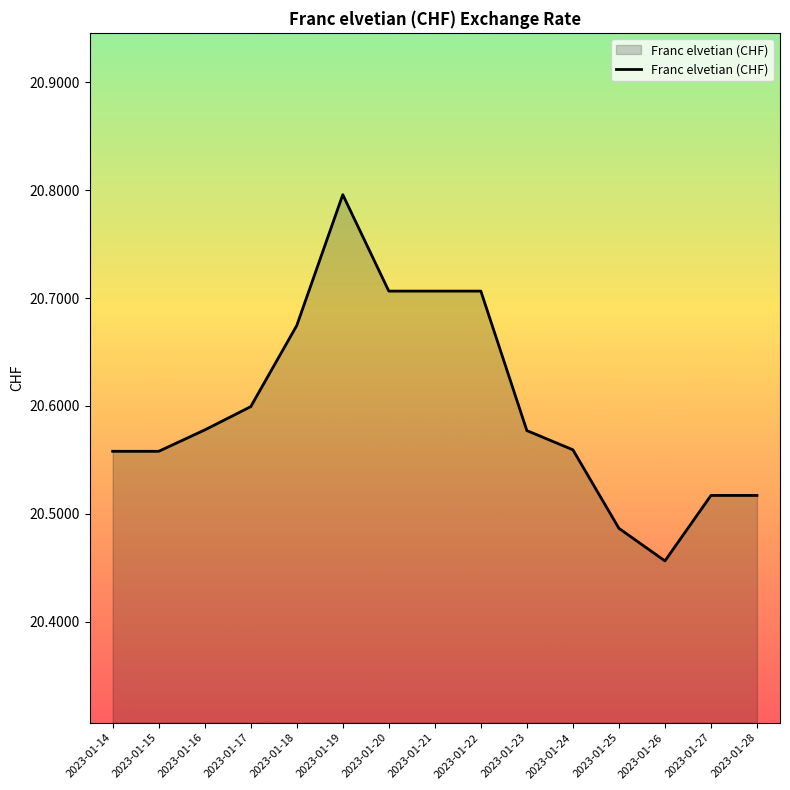

What is the ratio of the value at 2023-01-24 to the value at 2023-01-17?

1.0